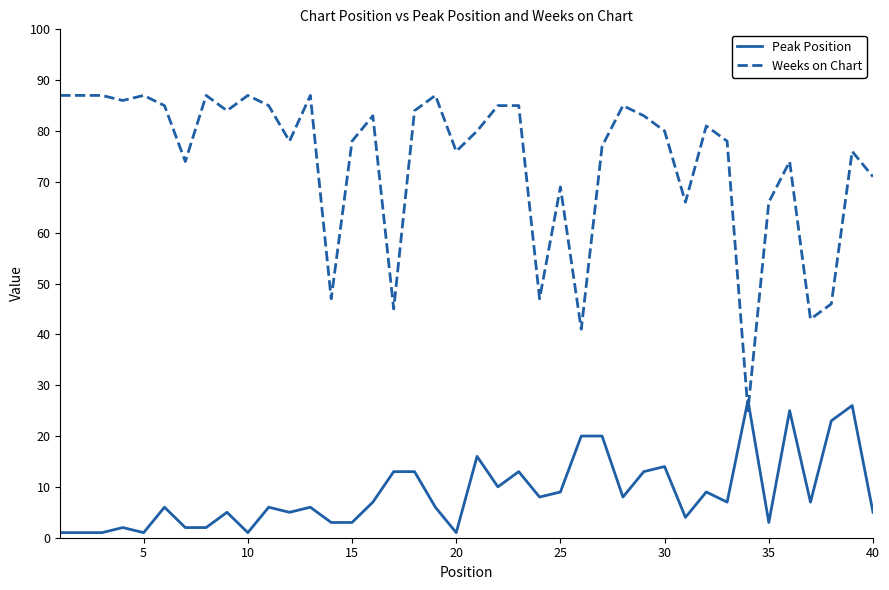

What is the difference between the maximum and minimum values in the Weeks on Chart series?

62